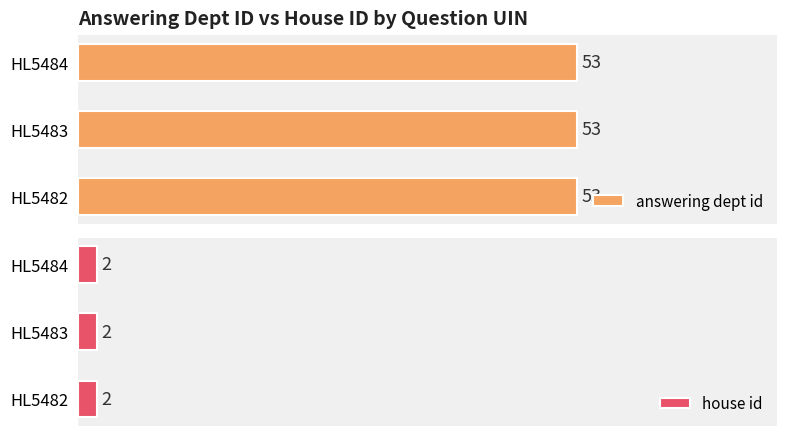

Reading left to right, list all the values displayed in this chart.

answering dept id: 53	53	53
house id: 2	2	2